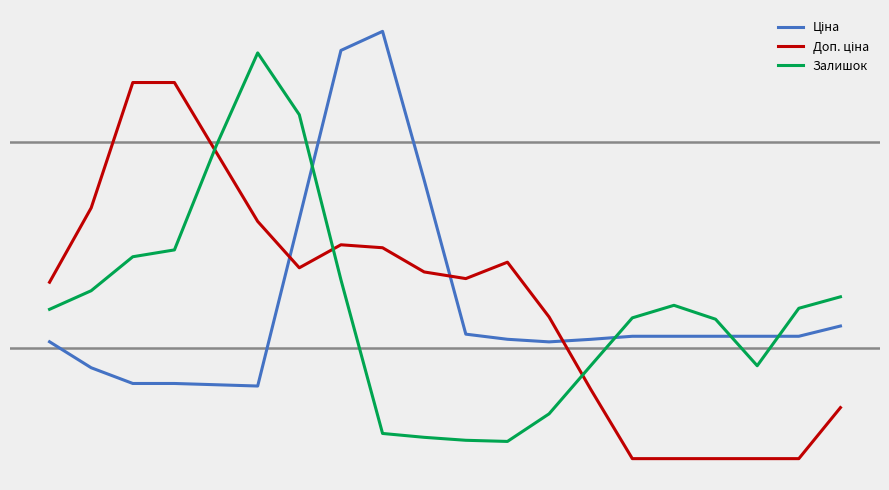

Does the chart have visible grid lines?

No